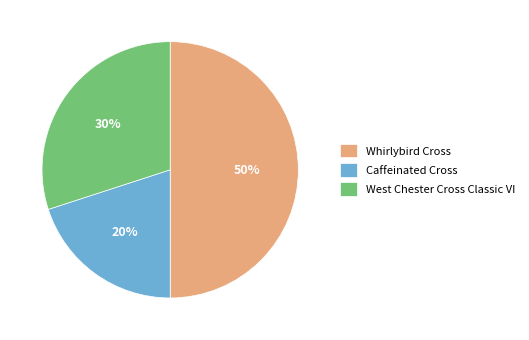

Is it true that Whirlybird Cross is 50% of the pie?

True